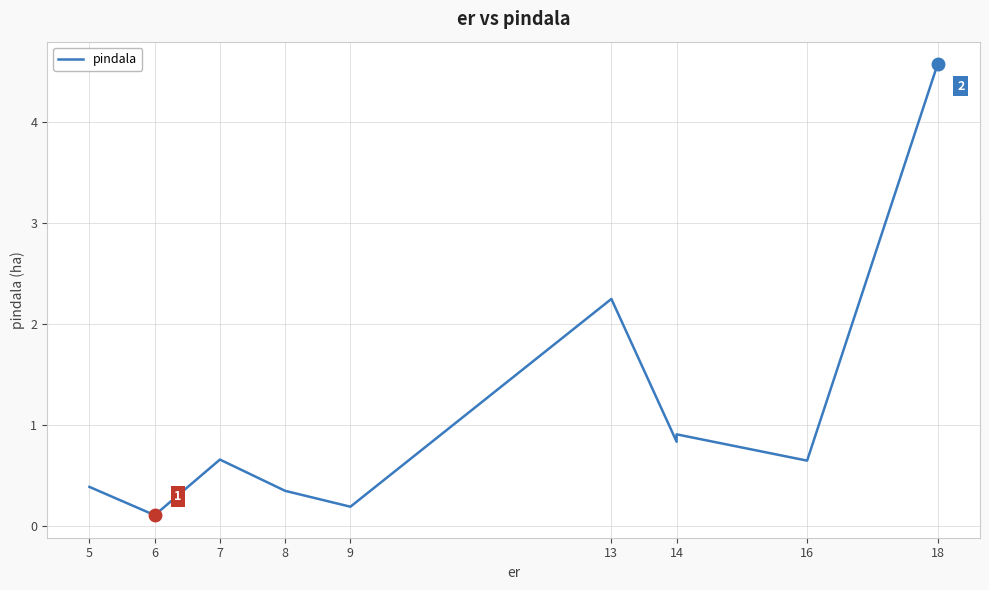

What is the minimum value shown in the chart?

0.1